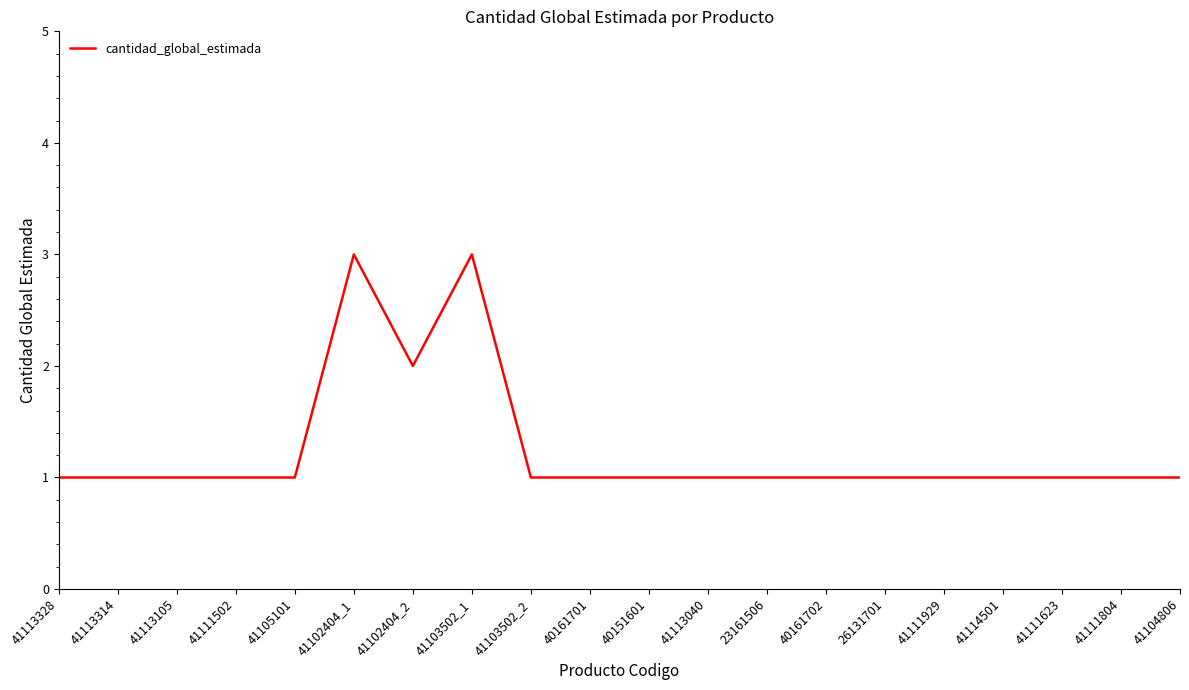

Where is the data nearest to the value 2?

41102404_2